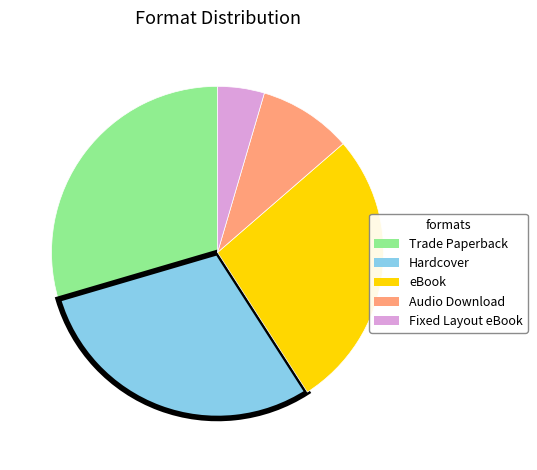

Which slice is the smallest?

Fixed Layout eBook